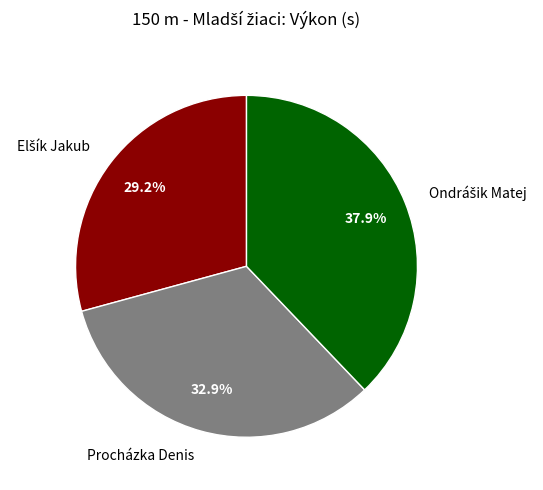

Is there a majority slice in this chart?

No